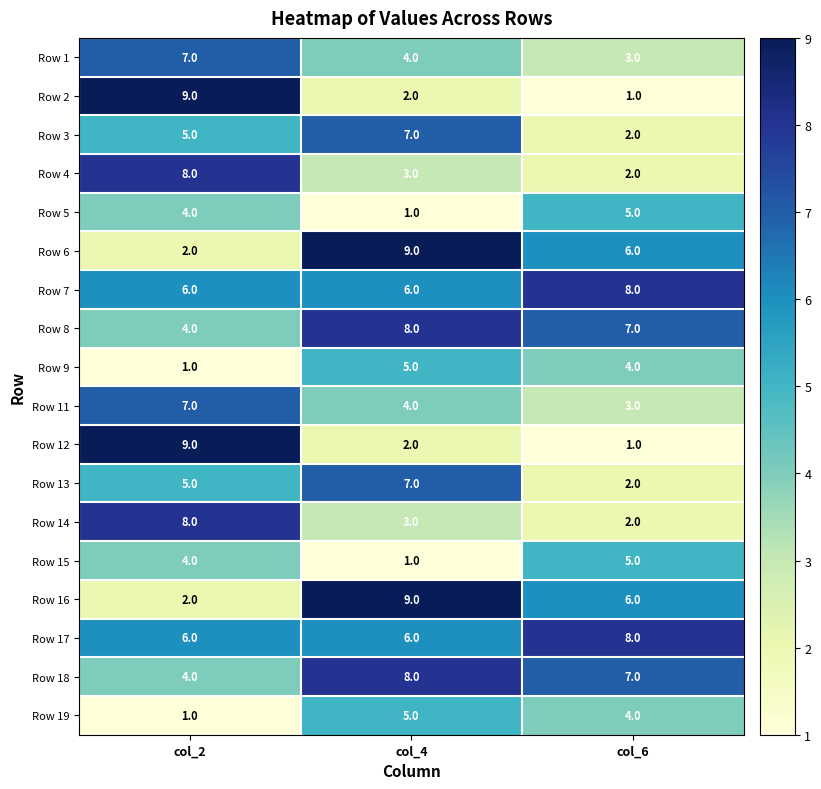

What is the sum of the Row 17 values at col_4 and col_6?

14